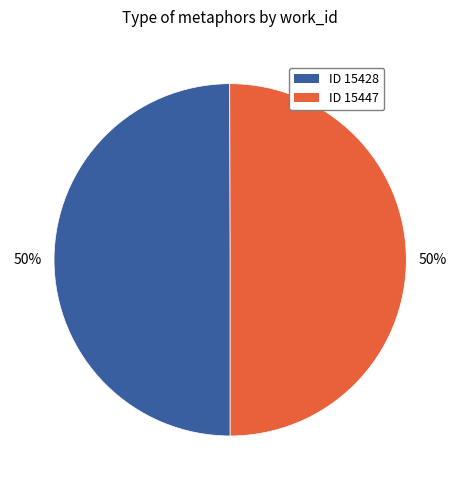

Count the number of slices in the pie.

2